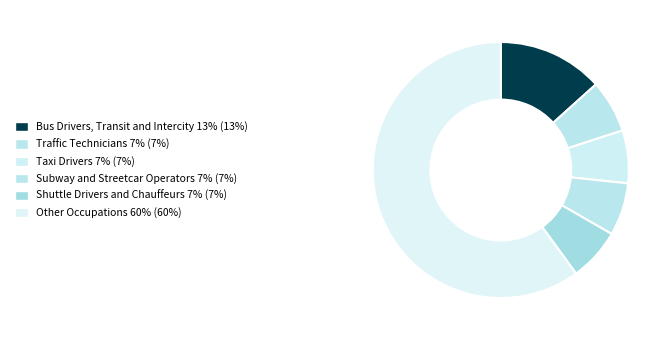

Count the number of slices in the pie.

6